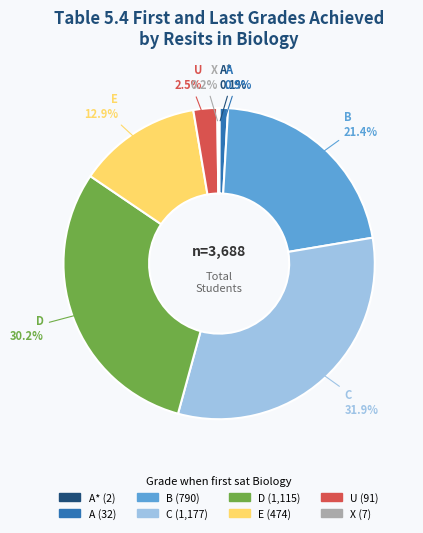

Approximately how many times larger is the value at B compared to D?

0.7